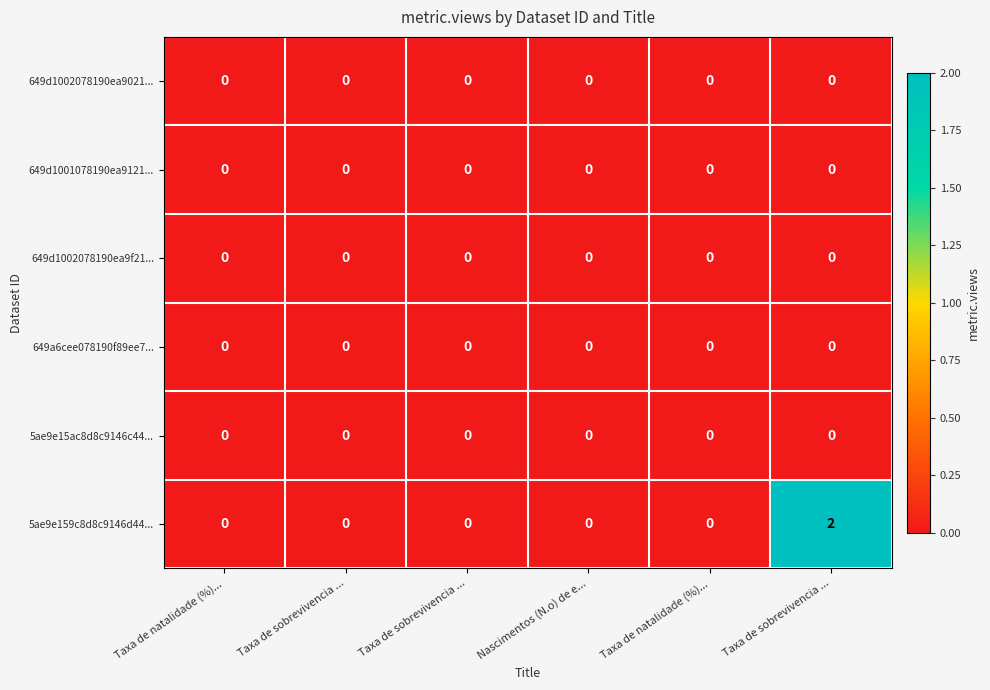

Which label corresponds to the largest value in the chart?

Taxa de sobrevivencia ...